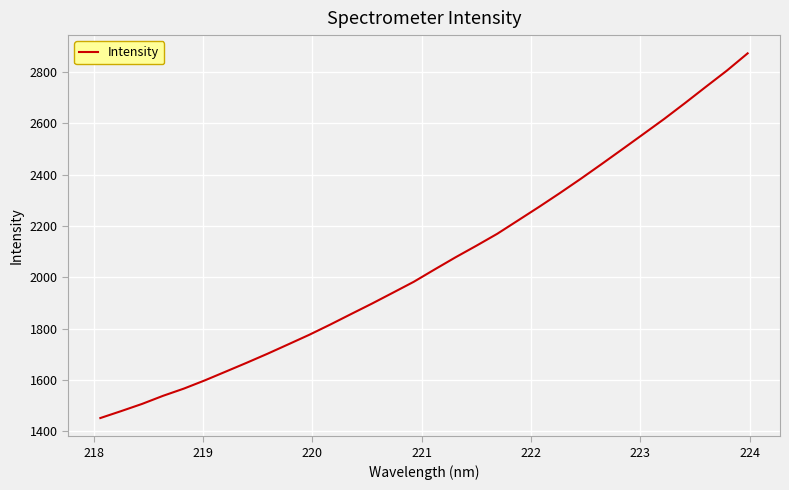

What is the difference between the maximum and minimum values?

1422.0